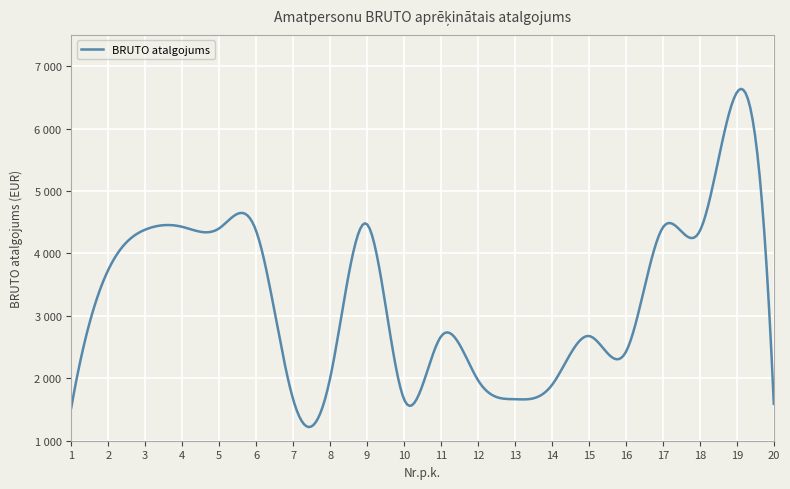

What is the value of the 13th point from the left?

1665.0